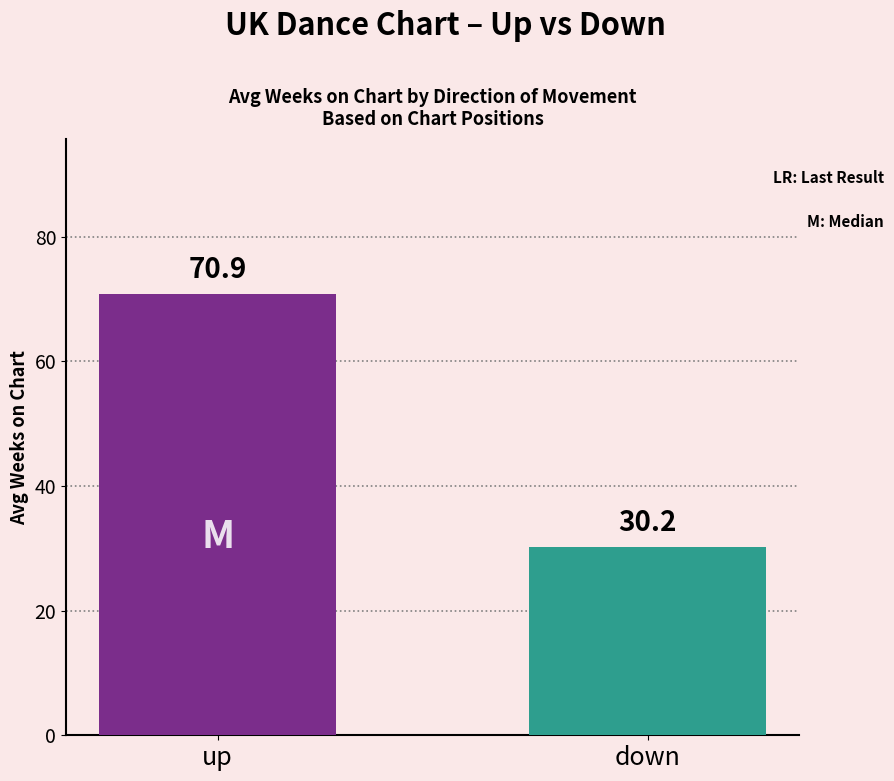

What is the maximum value shown in the chart?

70.9